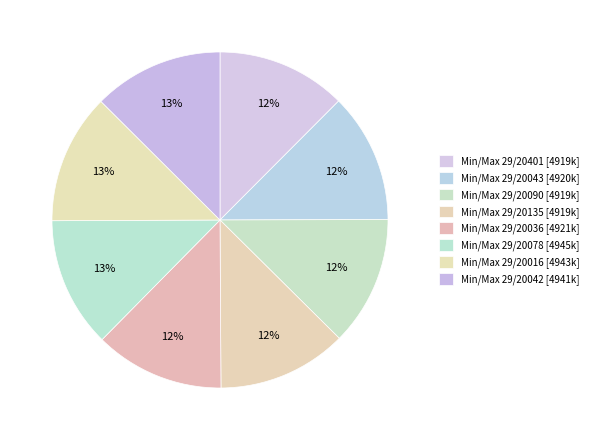

Which slice is the largest?

29/20078